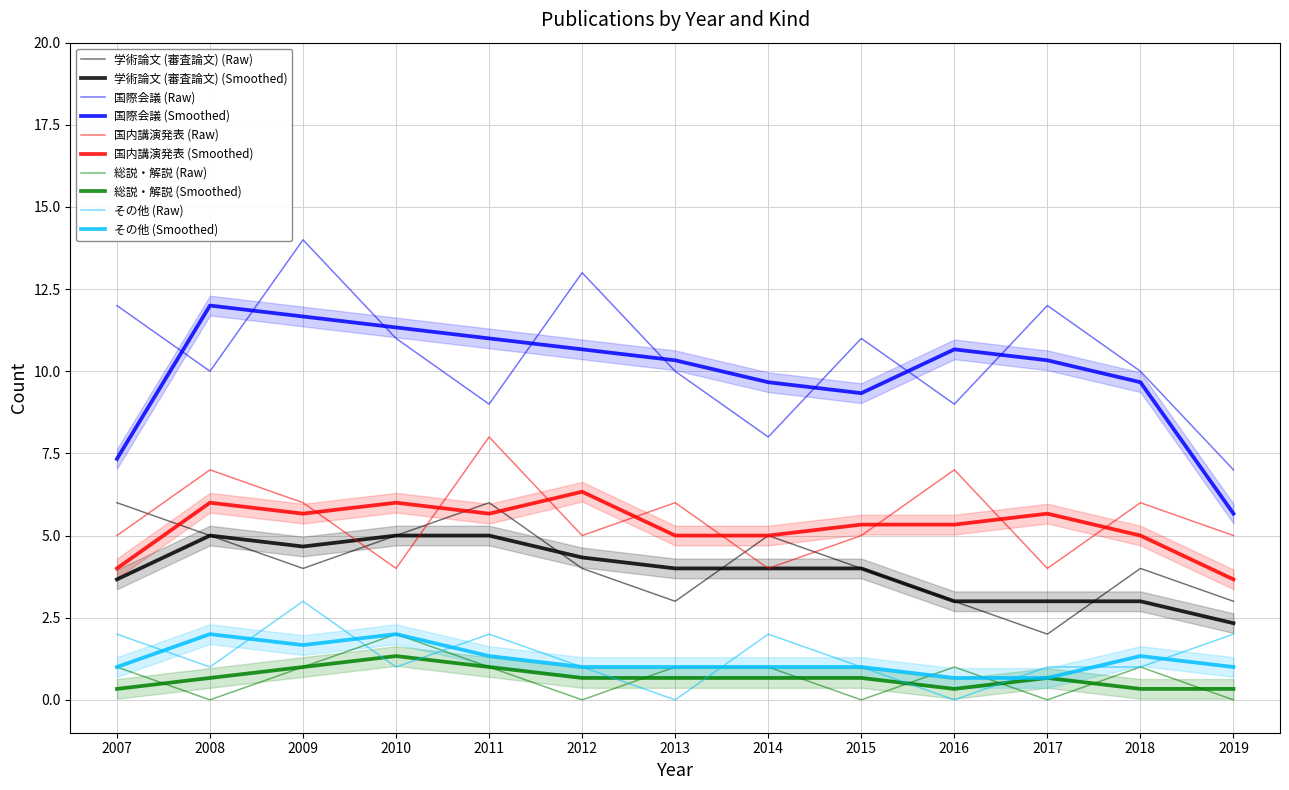

How many lines are shown in the chart?

5